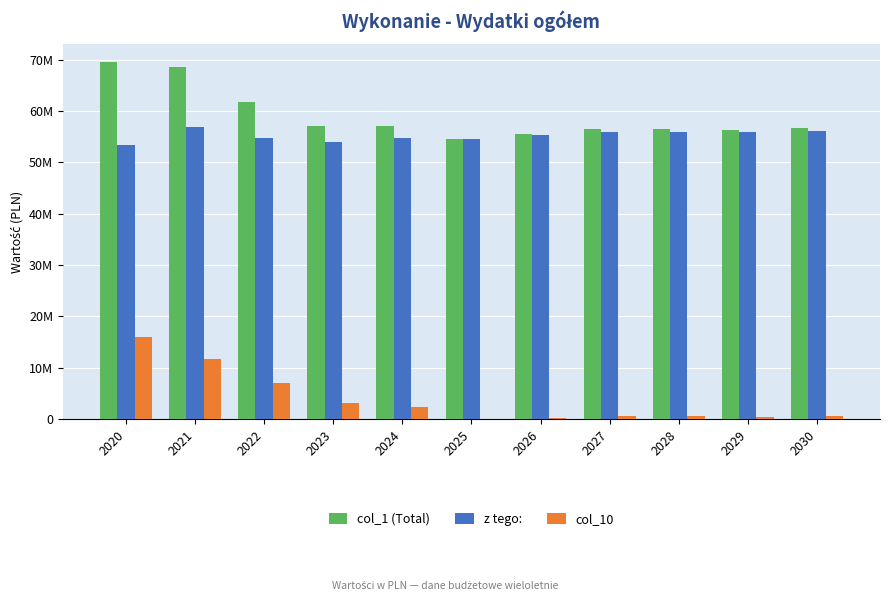

At which category does the chart reach its minimum across all series?

2025